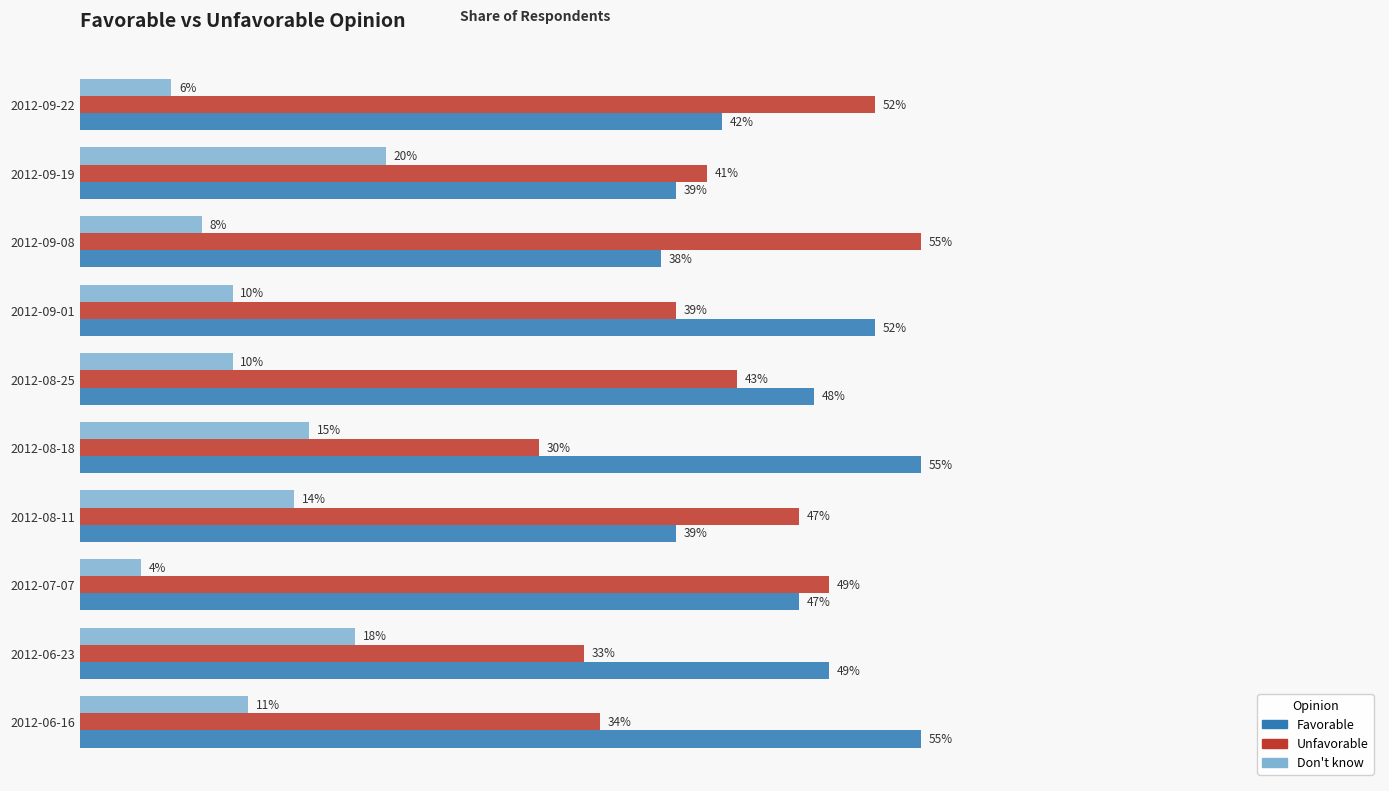

What are all the series names shown in the legend?

Favorable, Unfavorable, Don't know